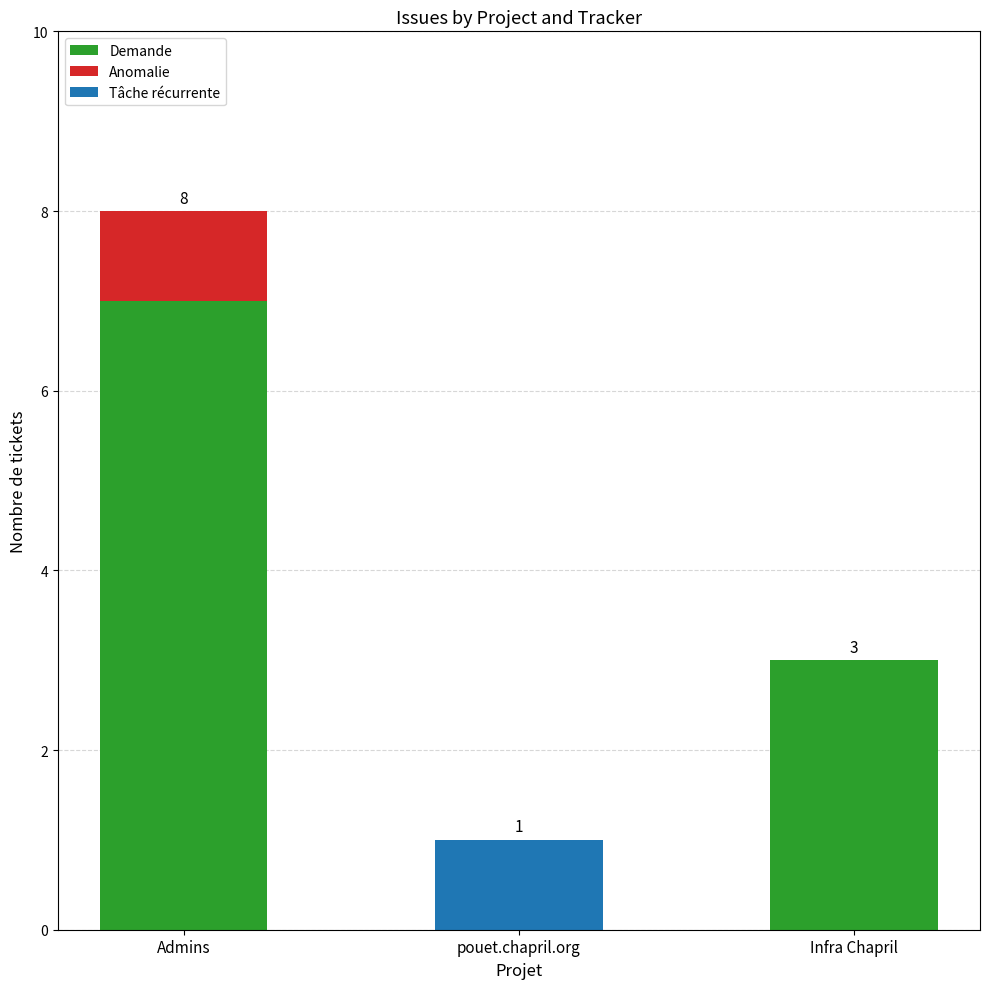

True or false: Demande has a value of -3 at pouet.chapril.org.

False